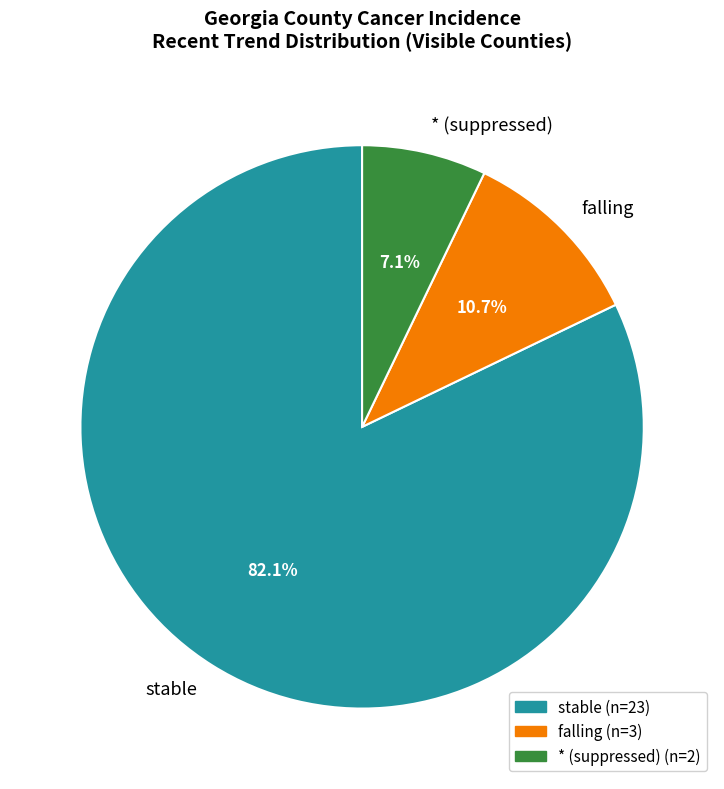

Combined, what portion of the pie is falling and stable?

92.9%